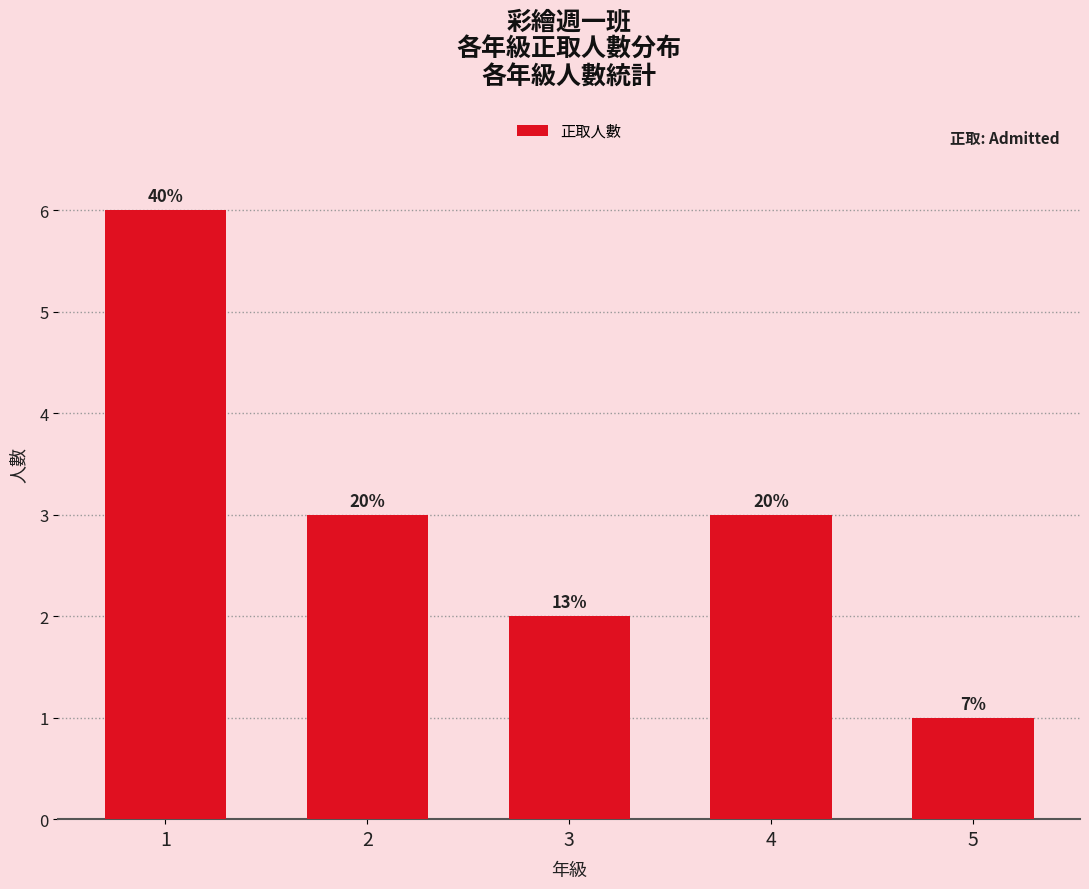

Does the chart contain any negative values?

No